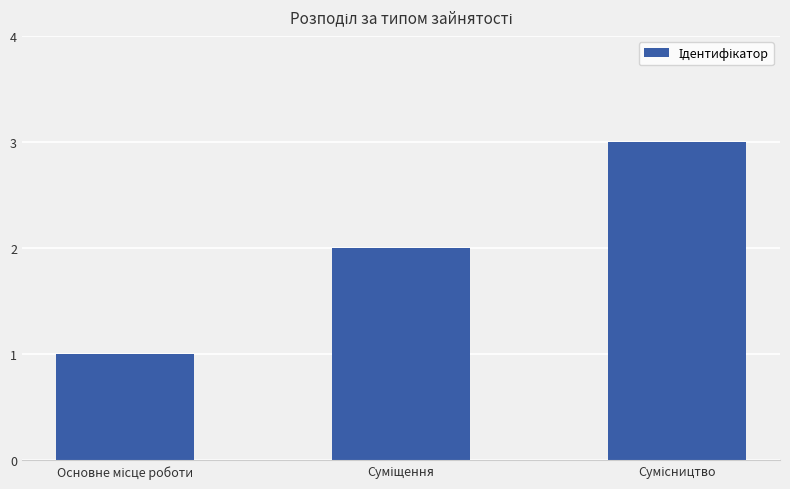

What is the maximum value shown in the chart?

3